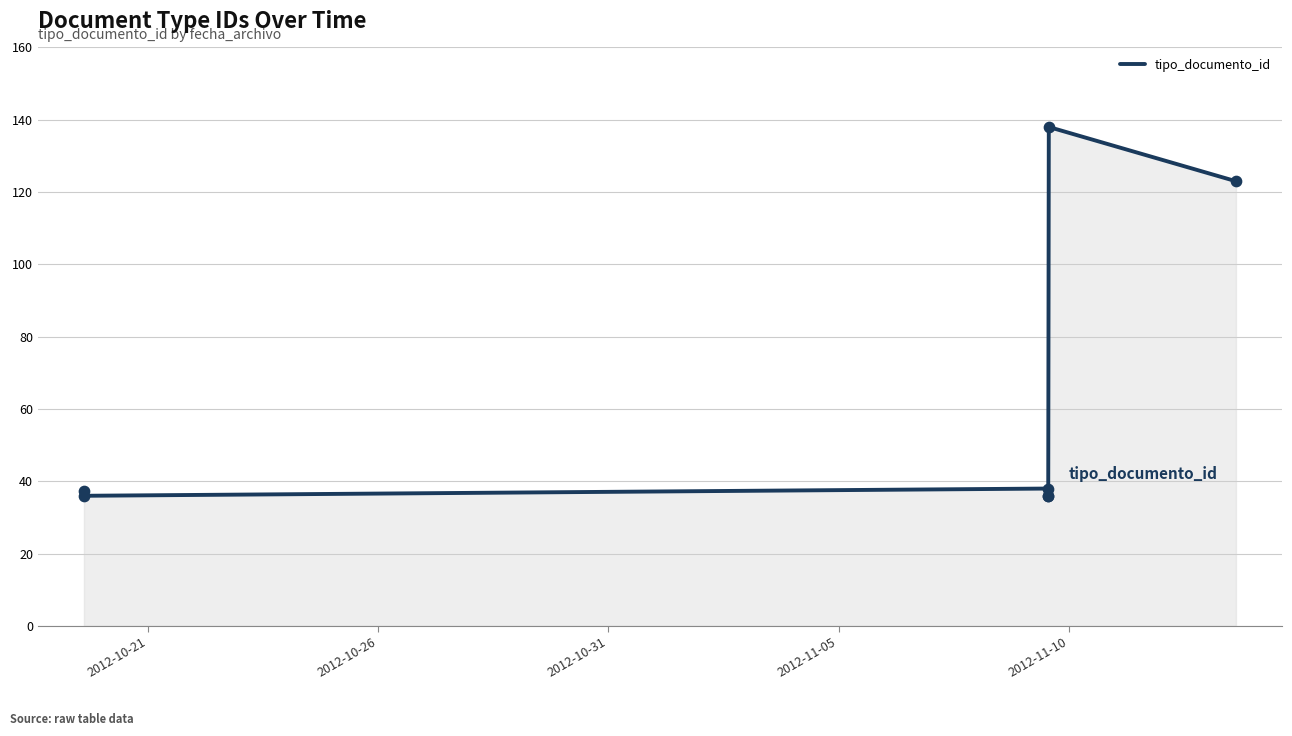

What is the greatest value displayed?

138.0